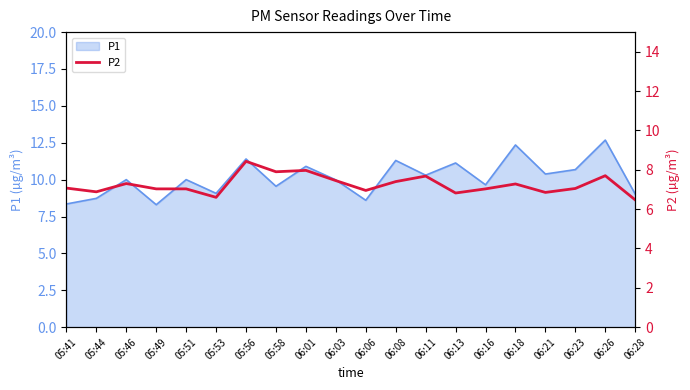

True or false: P1 has a value of 12.3 at 06:18.

True